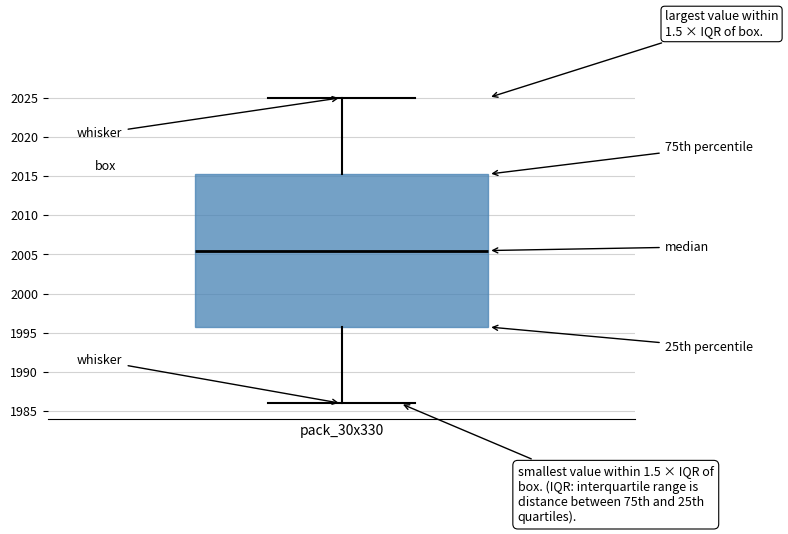

Transcribe this box plot: give where the median line is, the range the box spans, and where the two whiskers end, as read against the y-axis. The values are not printed on the chart, so give them approximately, as read against the axis.

median 2005.5, box 1996.0 to 2015.5, whiskers 1986.0 to 2025.0